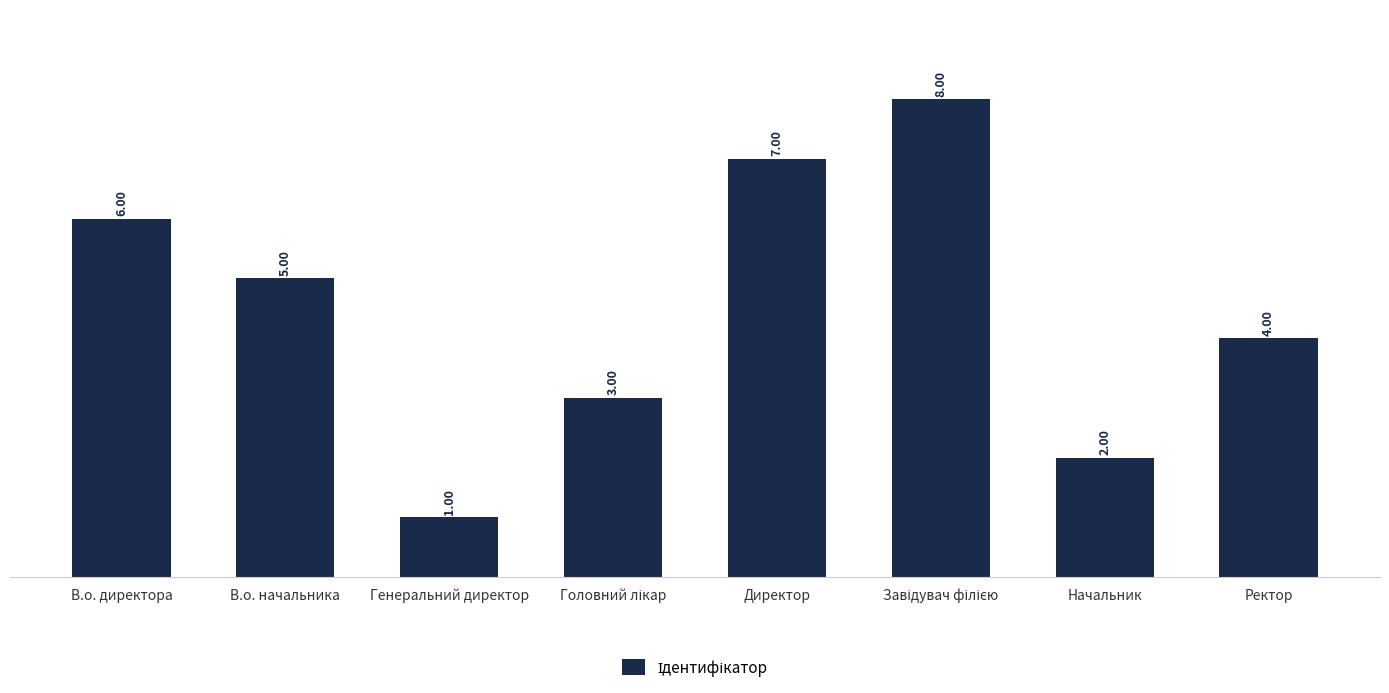

What is the difference between the maximum and minimum values?

7